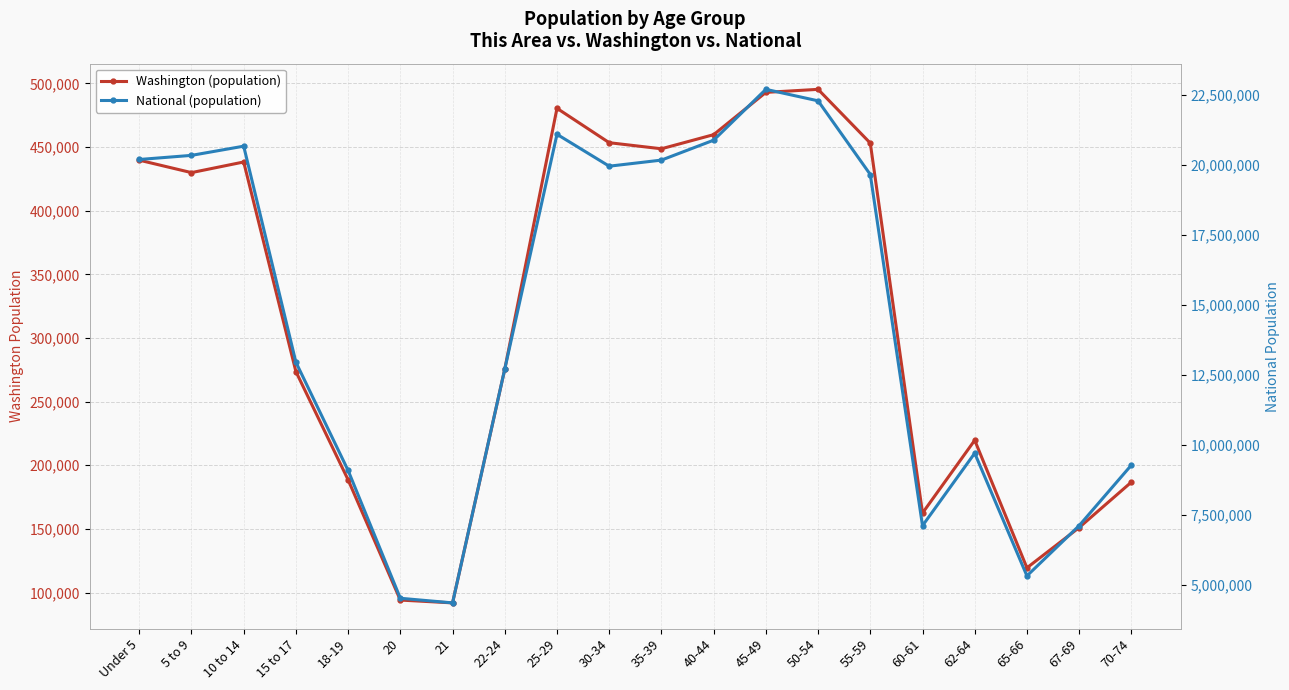

What are all the series names shown in the legend?

Washington (population), National (population)